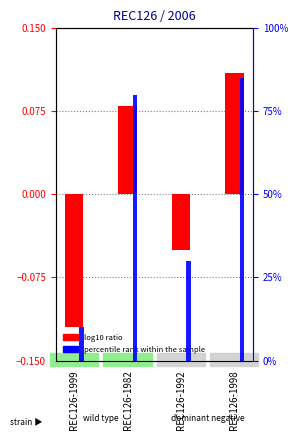

Read the value at REC126-1982.

0.1